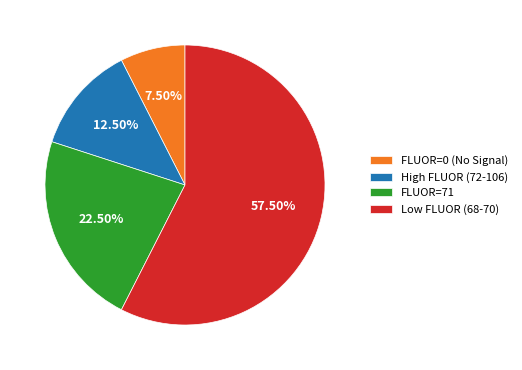

Count the number of slices in the pie.

4